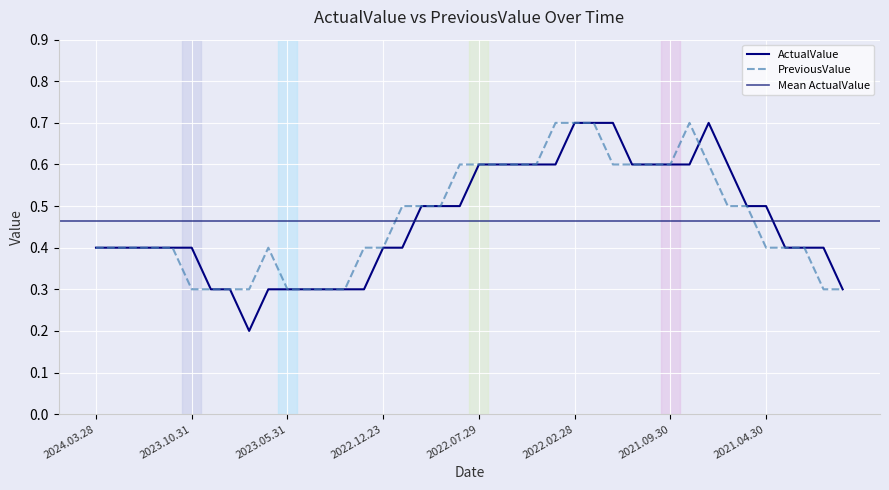

What is the average value of the PreviousValue series?

0.5